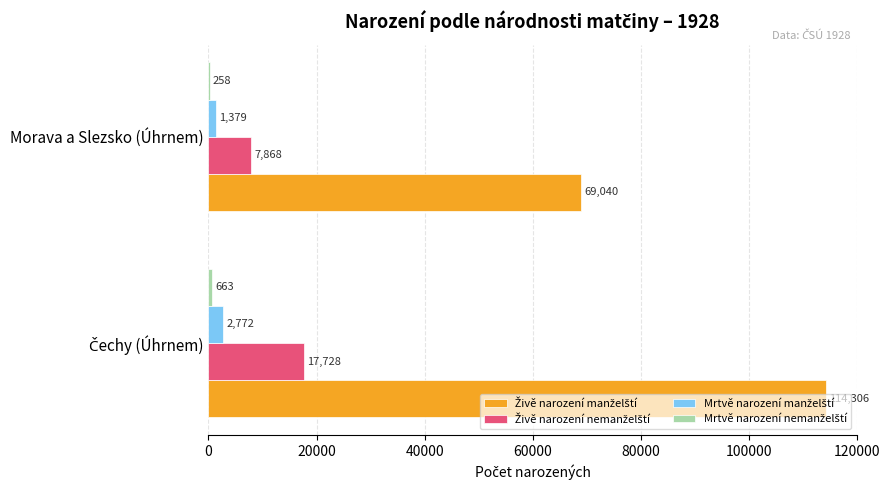

What is the maximum value shown in the chart?

114306